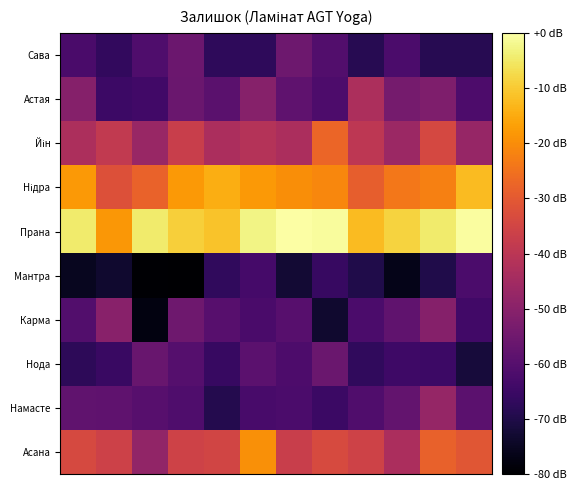

List the series in order of their peak value, highest first.

Прана, Нідра, Асана, Йін, Астая, Намасте, Карма, Сава, Нода, Мантра